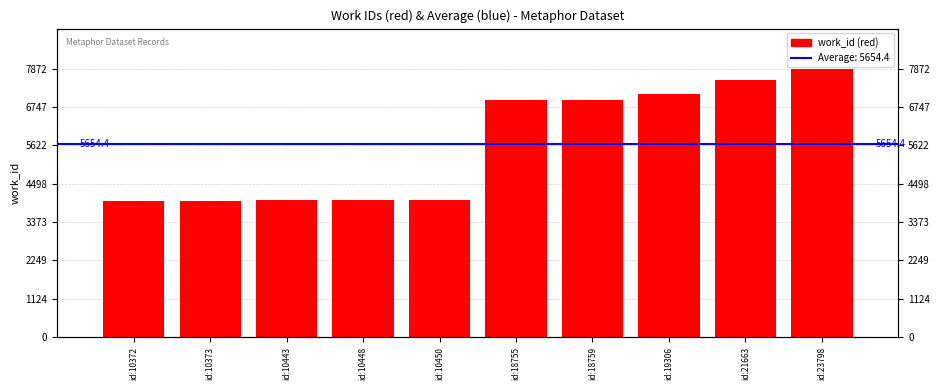

The value at id:10443 is 7181. True or false?

False